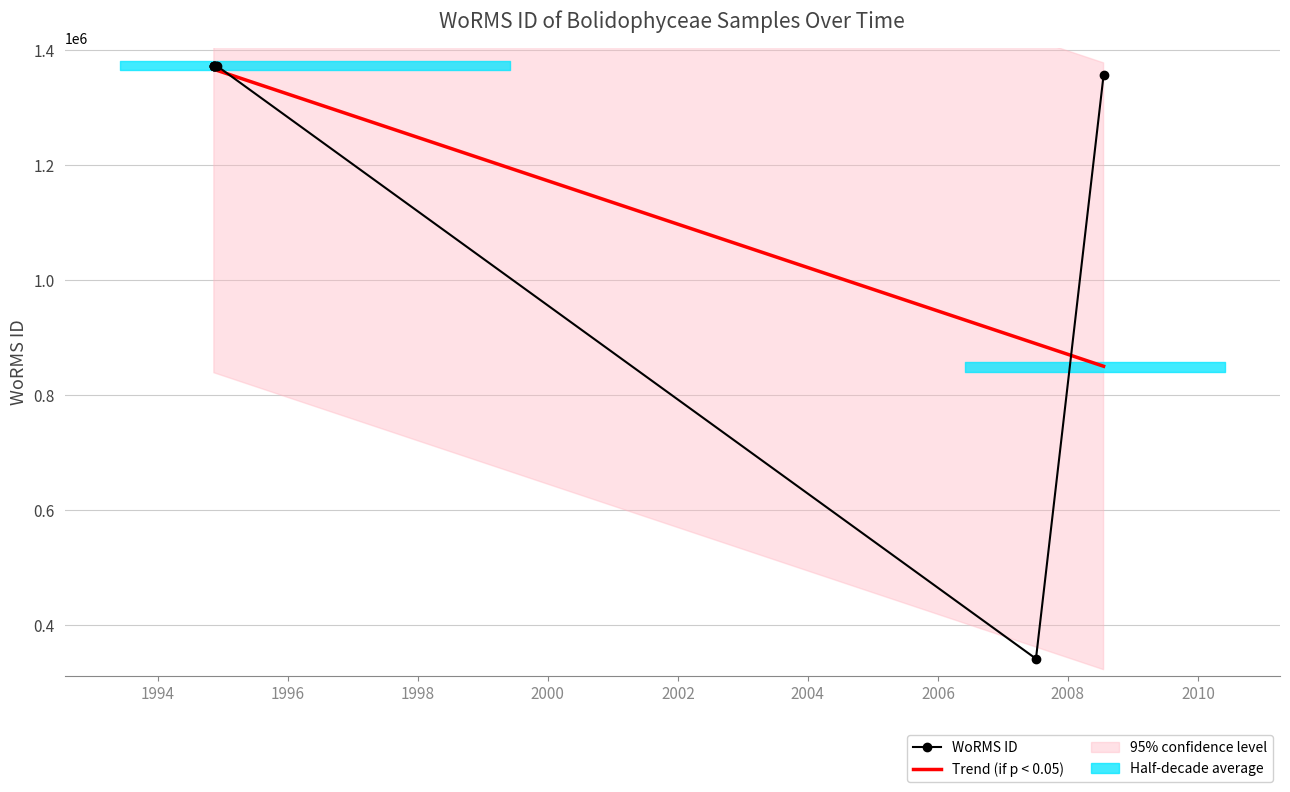

Is it true that the value at 1994-11-26 is 1926596?

False